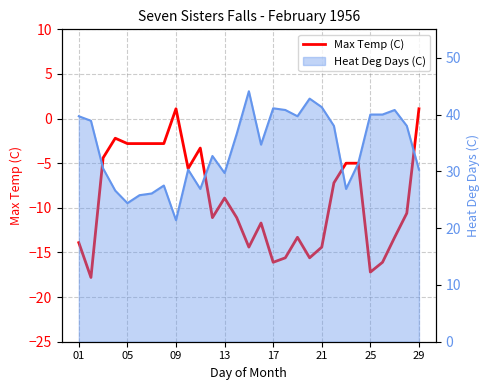

Reading right to left, what are all the values shown in this chart?

1.1	-10.6	-13.3	-16.1	-17.2	-5.0	-5.0	-7.2	-14.4	-15.6	-13.3	-15.6	-16.1	-11.7	-14.4	-11.1	-8.9	-11.1	-3.3	-5.6	1.1	-2.8	-2.8	-2.8	-2.8	-2.2	-4.4	-17.8	-13.9